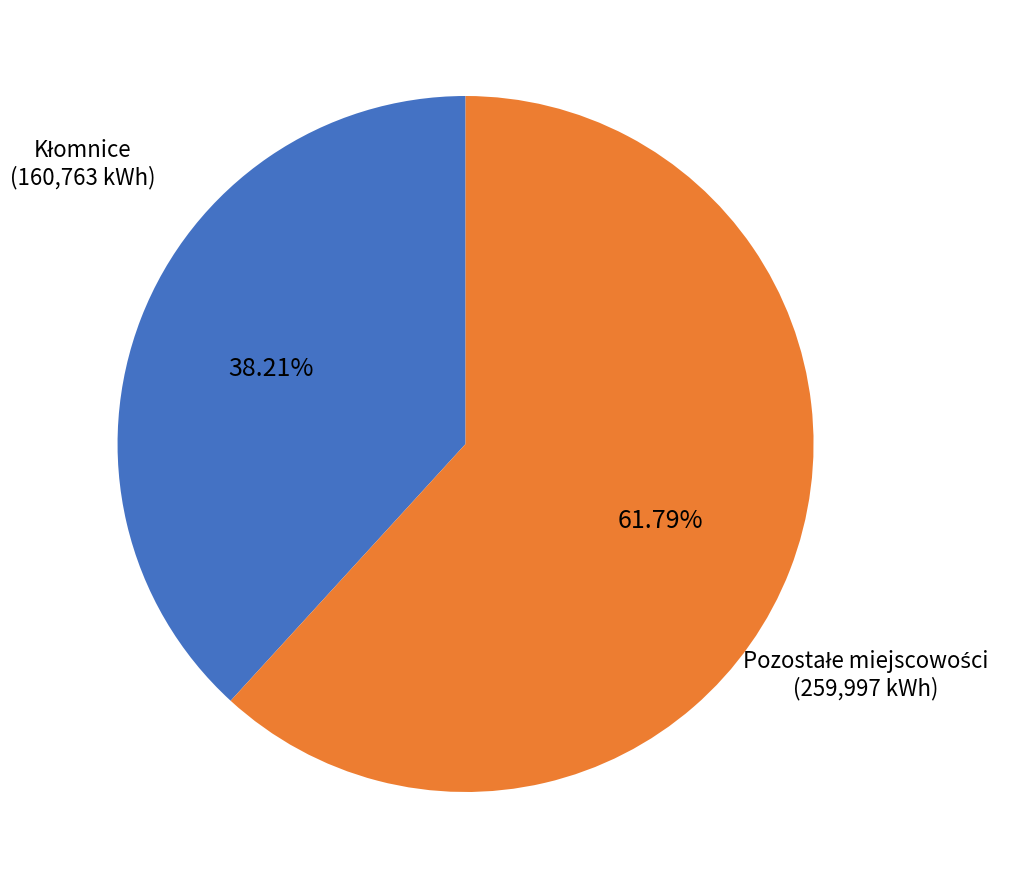

Does any single category account for the majority?

Yes